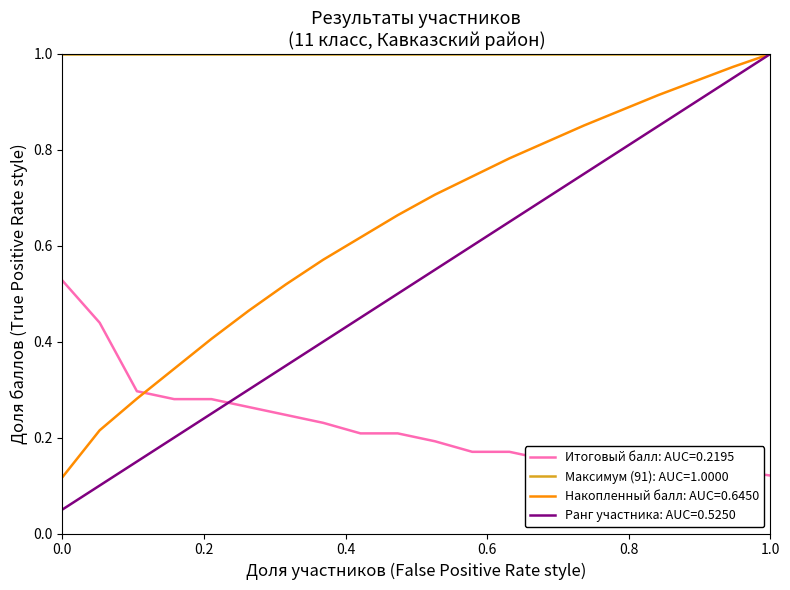

Which series has the largest total across all categories?

Максимум (91): AUC=1.0000